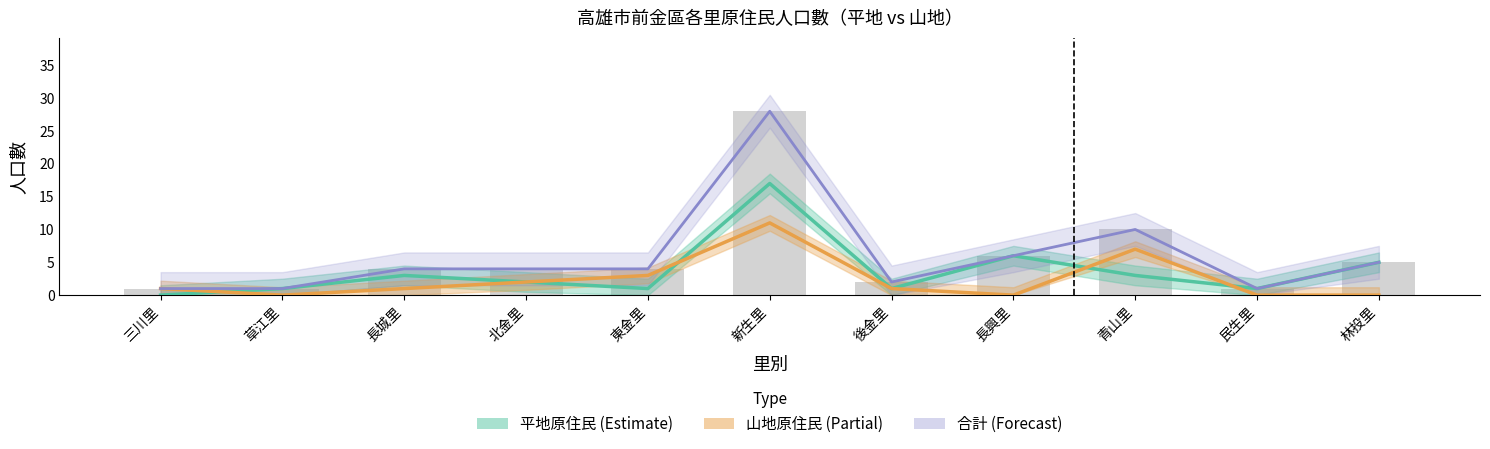

What position from the right is 東金里?

7